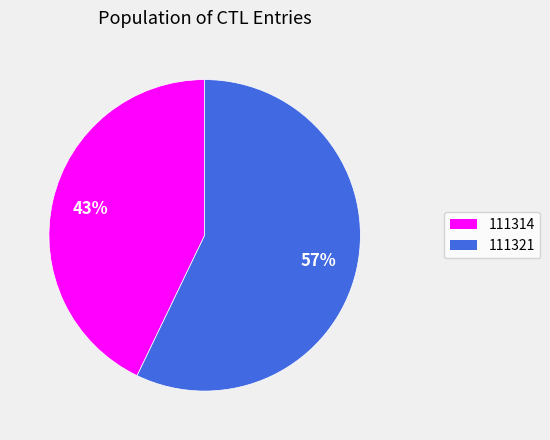

How many slices are in this pie chart?

2